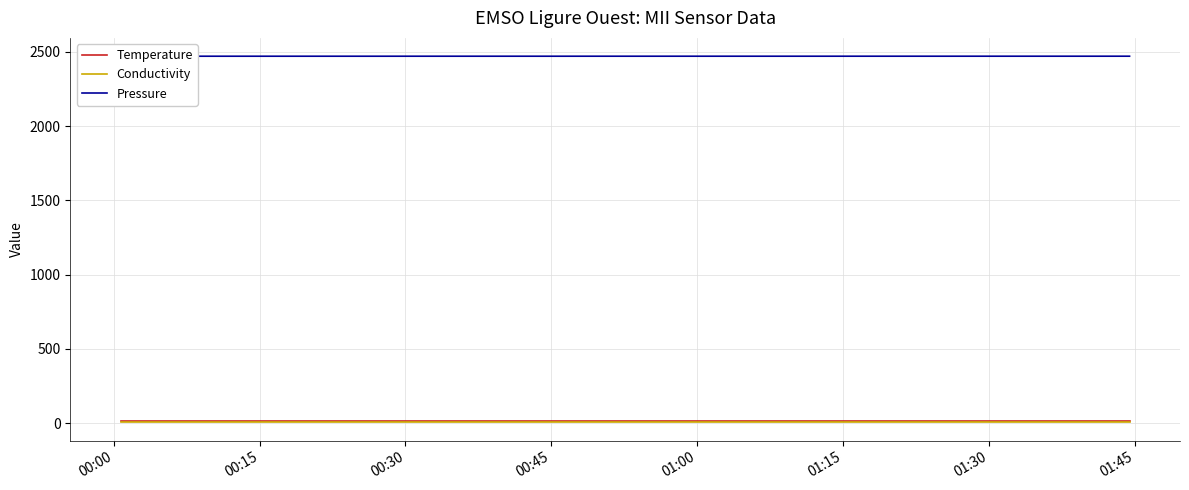

Which series has the largest total across all categories?

Pressure